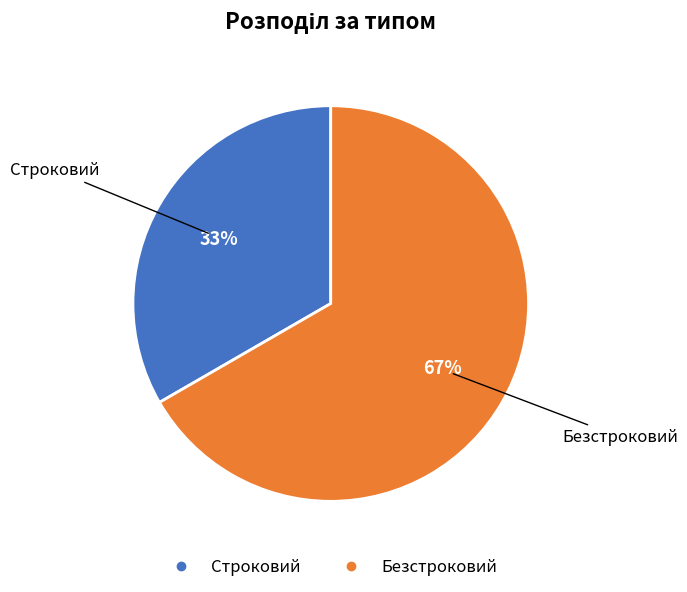

To the nearest percent, what portion does Строковий represent?

33%